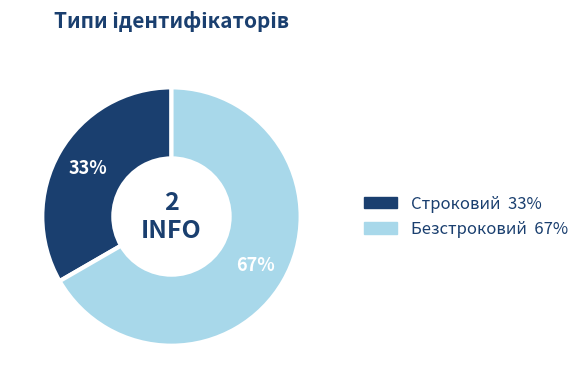

Rank the categories by value from highest to lowest.

Безстроковий, Строковий